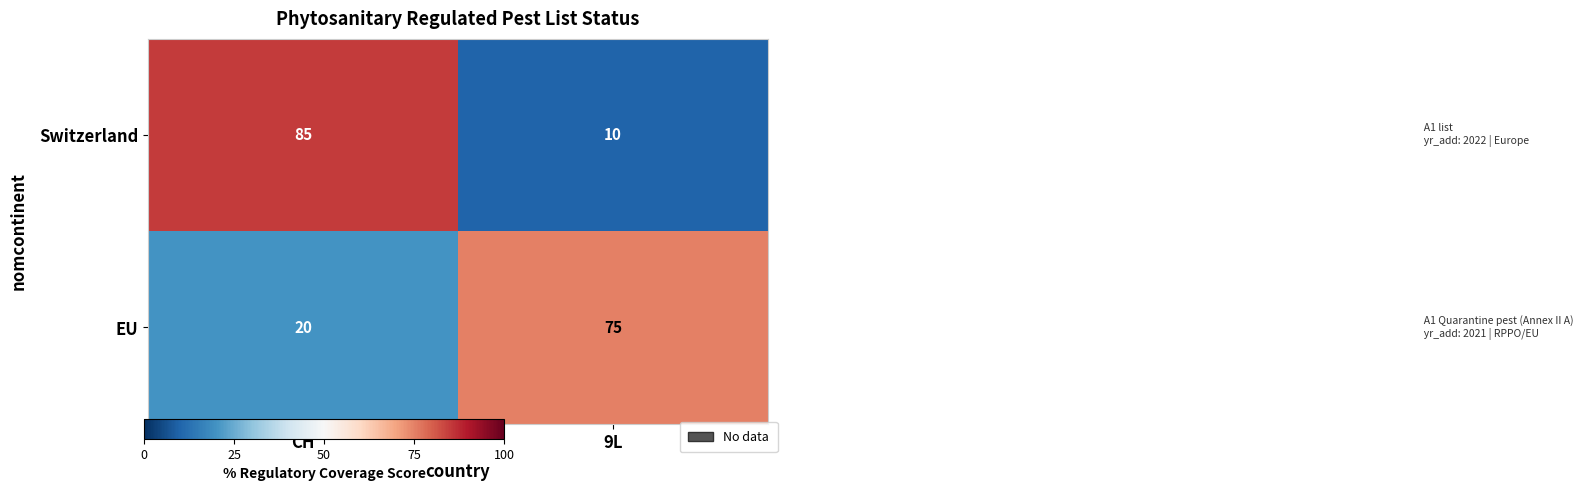

Reading right to left, extract all data points from this chart.

Switzerland: 10	85
EU: 75	20